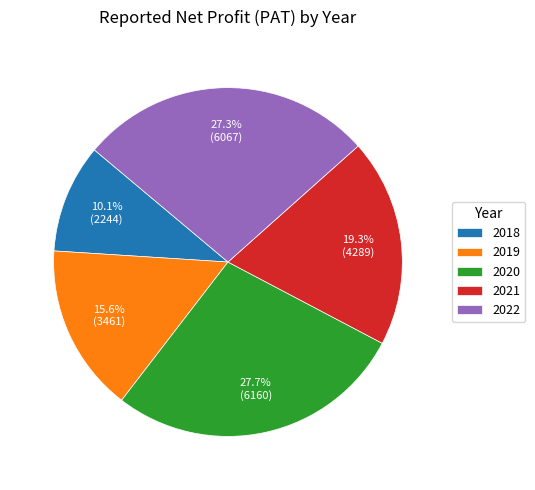

Which category has the smallest portion of the pie?

2018